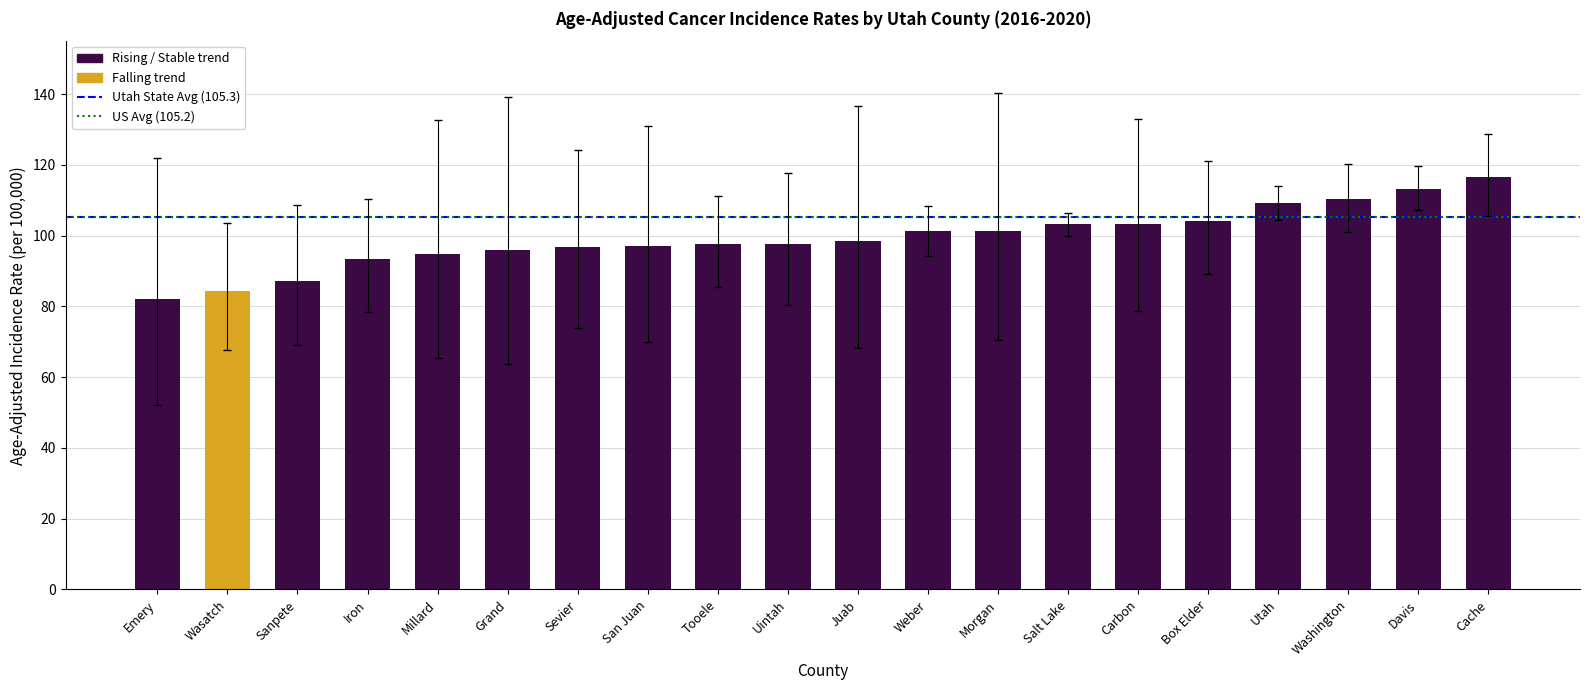

What is the label of the 3rd bar from the right?

Washington